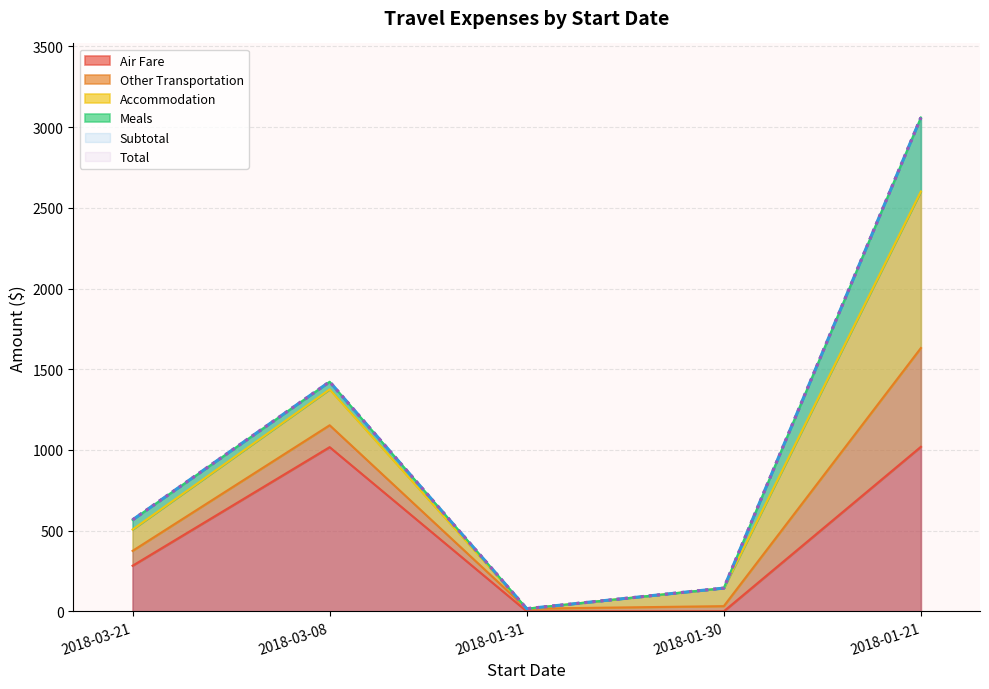

The value of Air Fare at 2018-03-21 is 282.4. True or false?

True